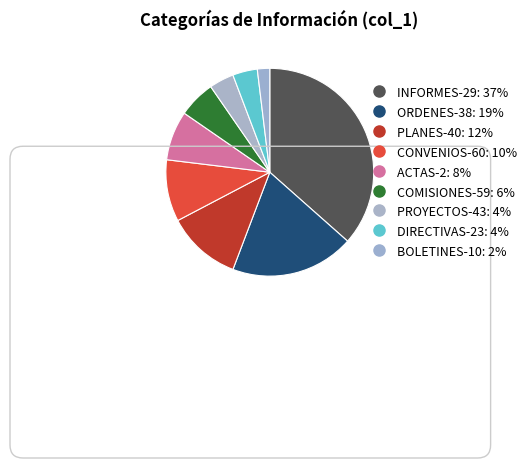

How many slices are in this pie chart?

9